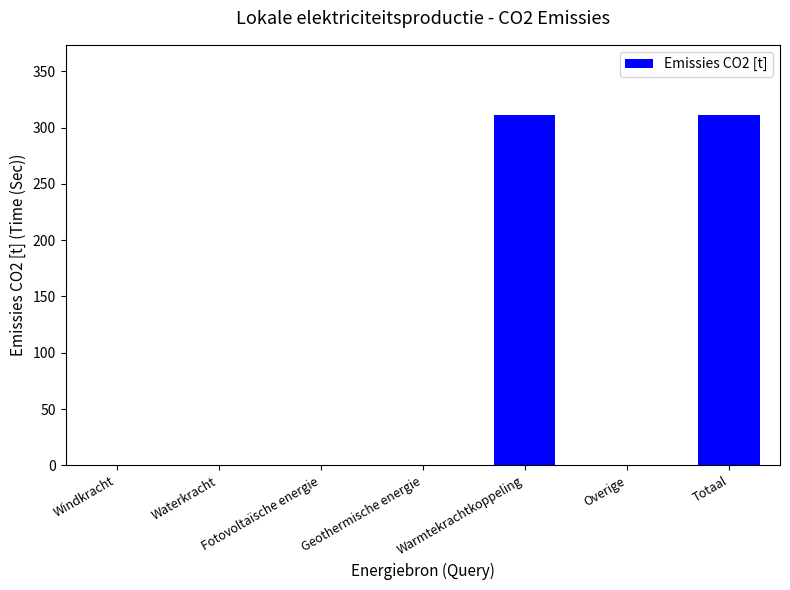

What is the maximum value shown in the chart?

311.2